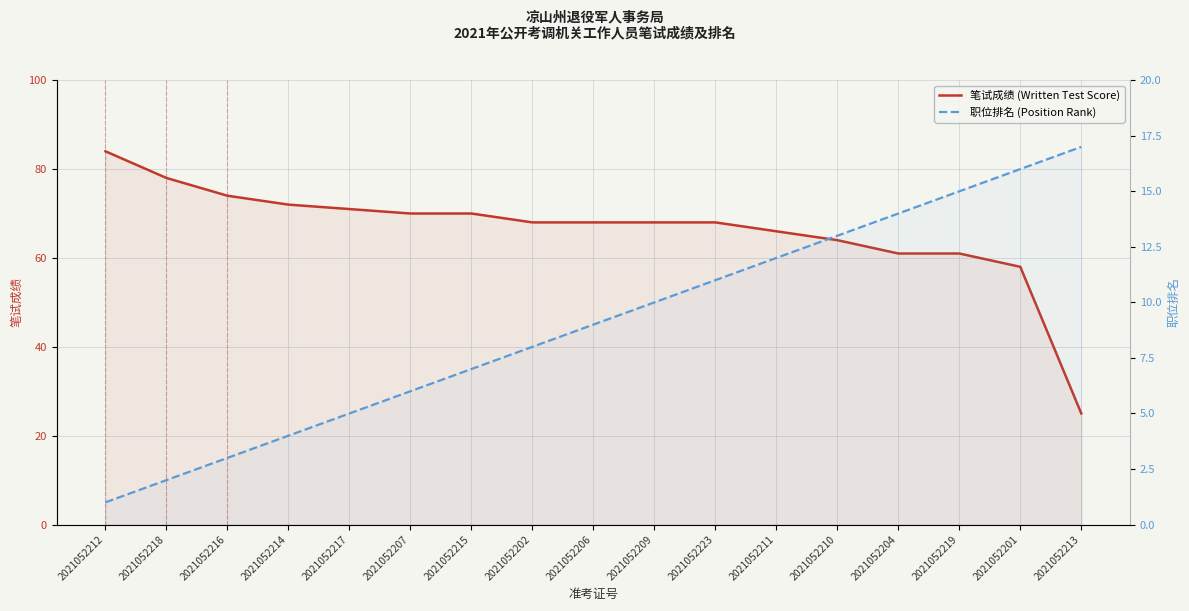

Is the value of 笔试成绩 (Written Test Score) at 2021052202 greater than the value of 职位排名 (Position Rank) at 2021052207?

Yes